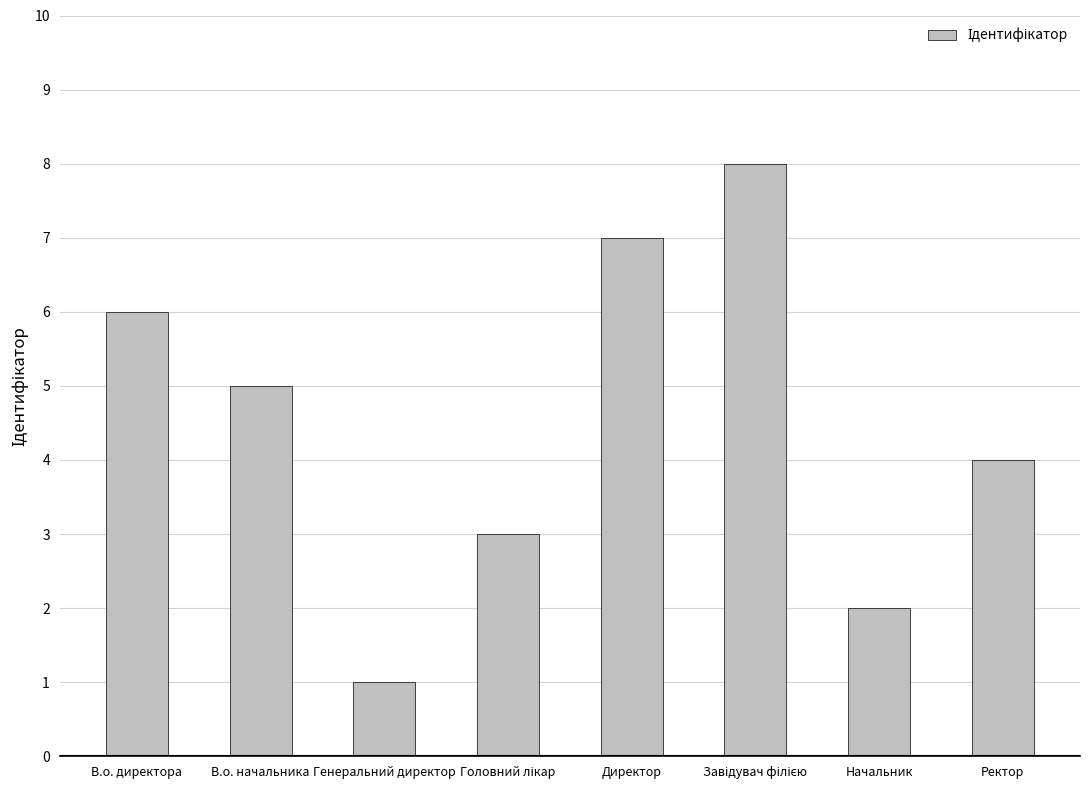

What is the greatest value displayed?

8